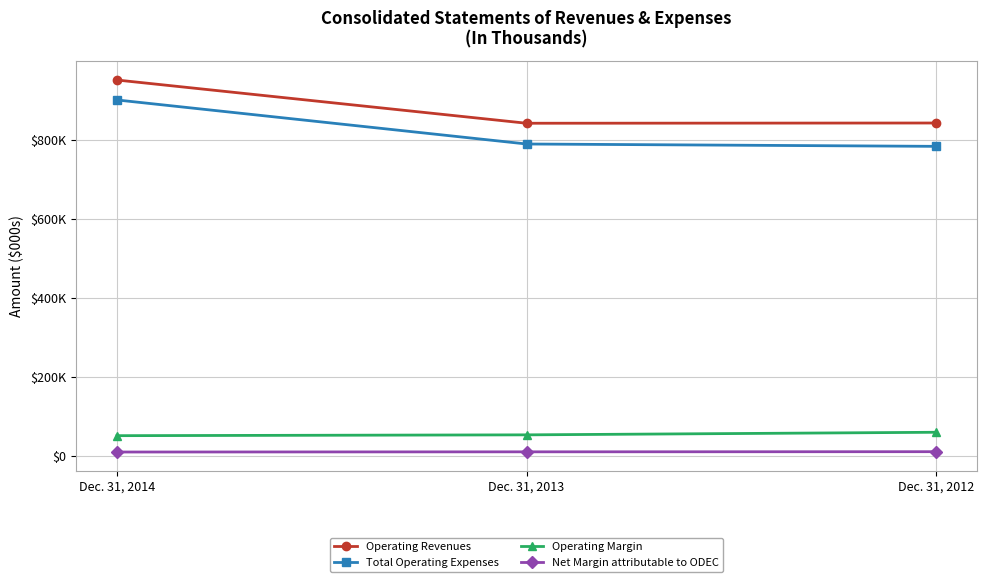

What is the value of the Total Operating Expenses point at the 1st from the left?

901051